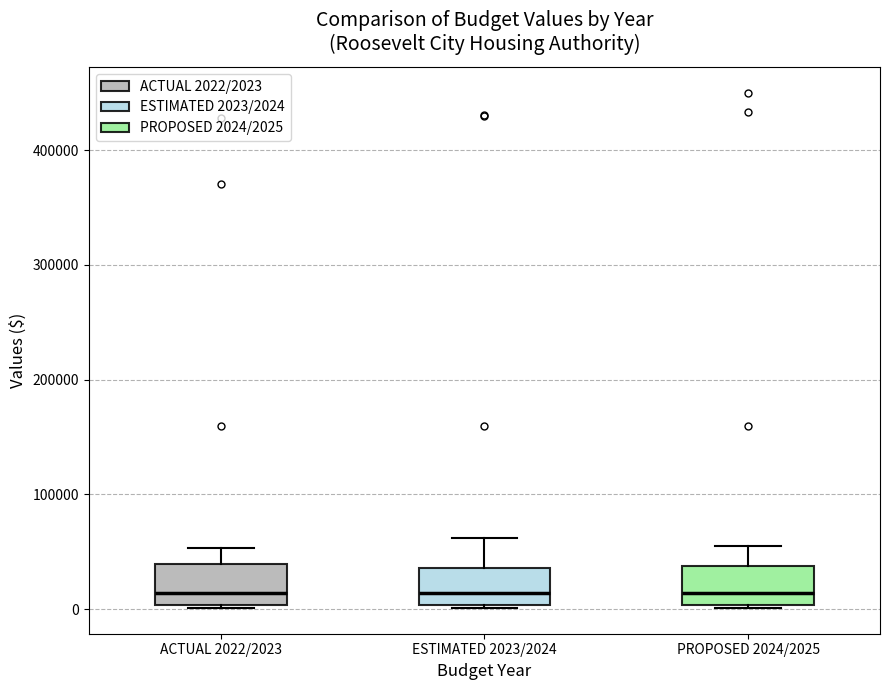

Reading left to right, read every box against the y-axis: the position of its median line, the range the box covers, and the ends of its whiskers. The values are not printed on the chart, so give them approximately, as read against the axis.

ACTUAL 2022/2023: median 10000, box 0 to 40000, whiskers 0 to 50000
ESTIMATED 2023/2024: median 10000, box 0 to 40000, whiskers 0 to 60000
PROPOSED 2024/2025: median 10000, box 0 to 40000, whiskers 0 to 60000